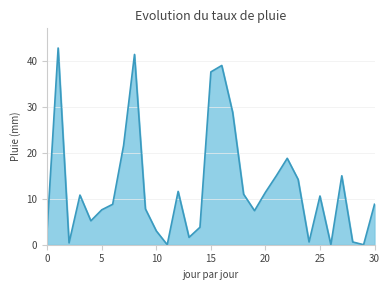

Count the number of categories in the chart.

31